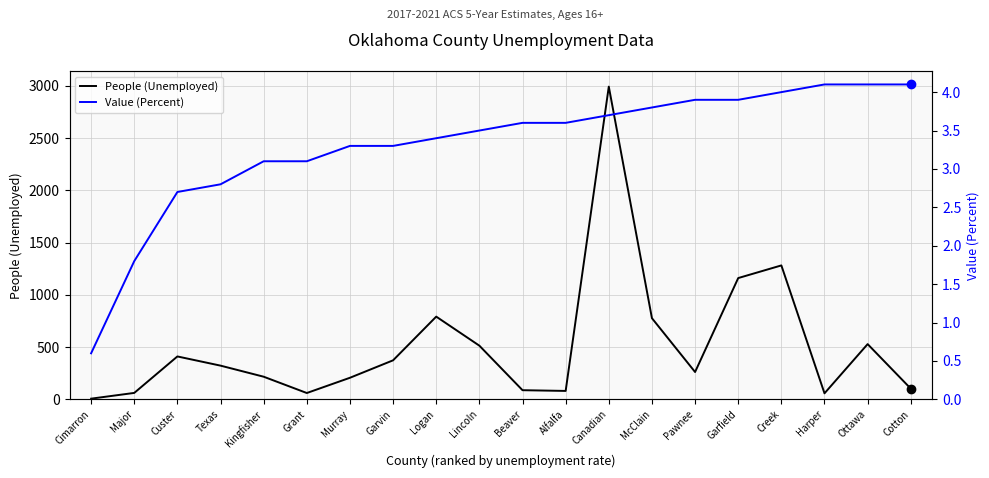

Between Harper and Custer, which is larger?

Custer